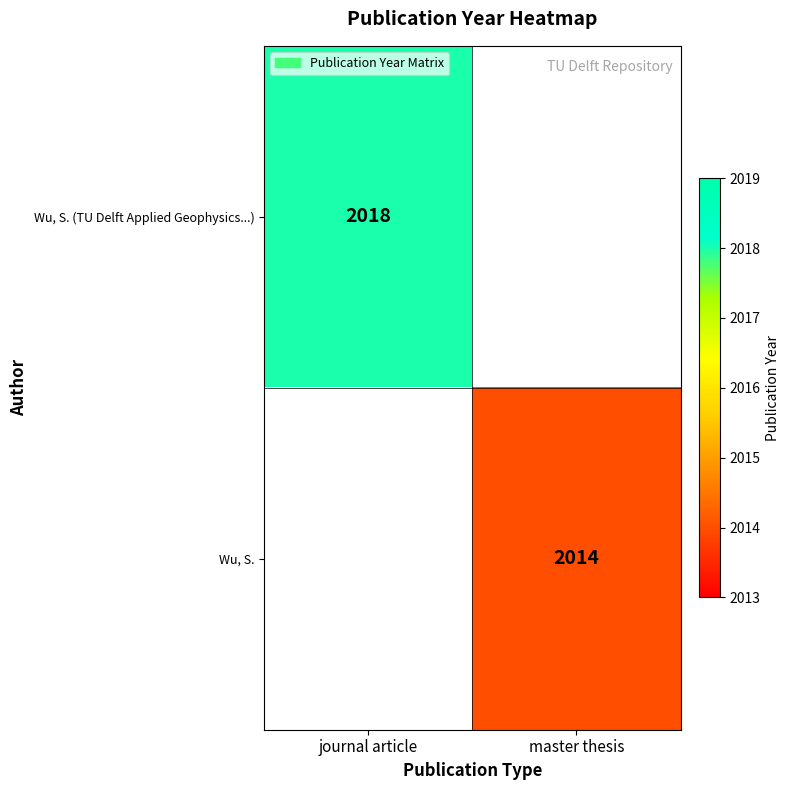

Is it true that Wu, S. equals 924 at master thesis?

False